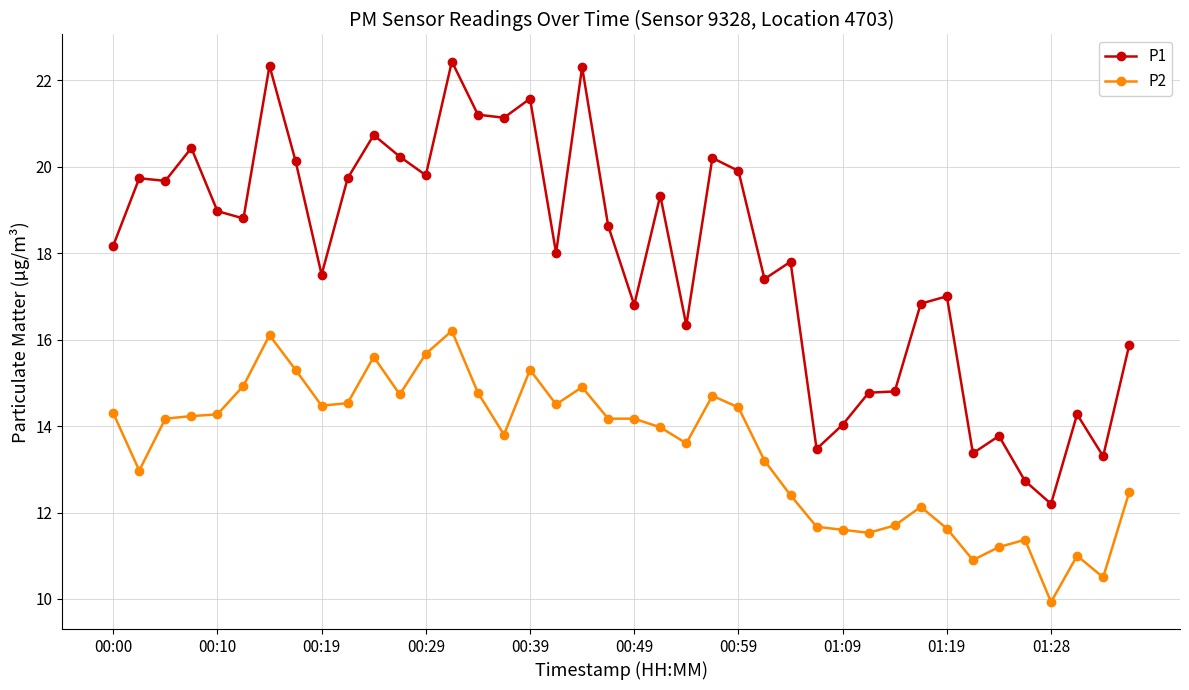

What is the value of the P2 point at the 8th from the left?

15.3